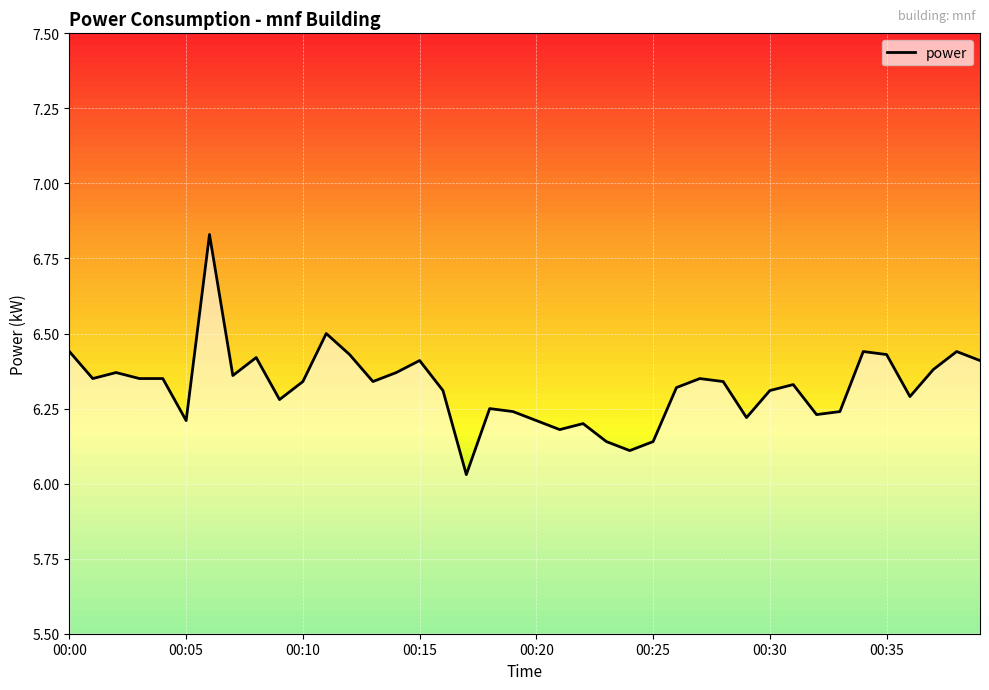

Is this an area chart (filled region under the line)?

Yes